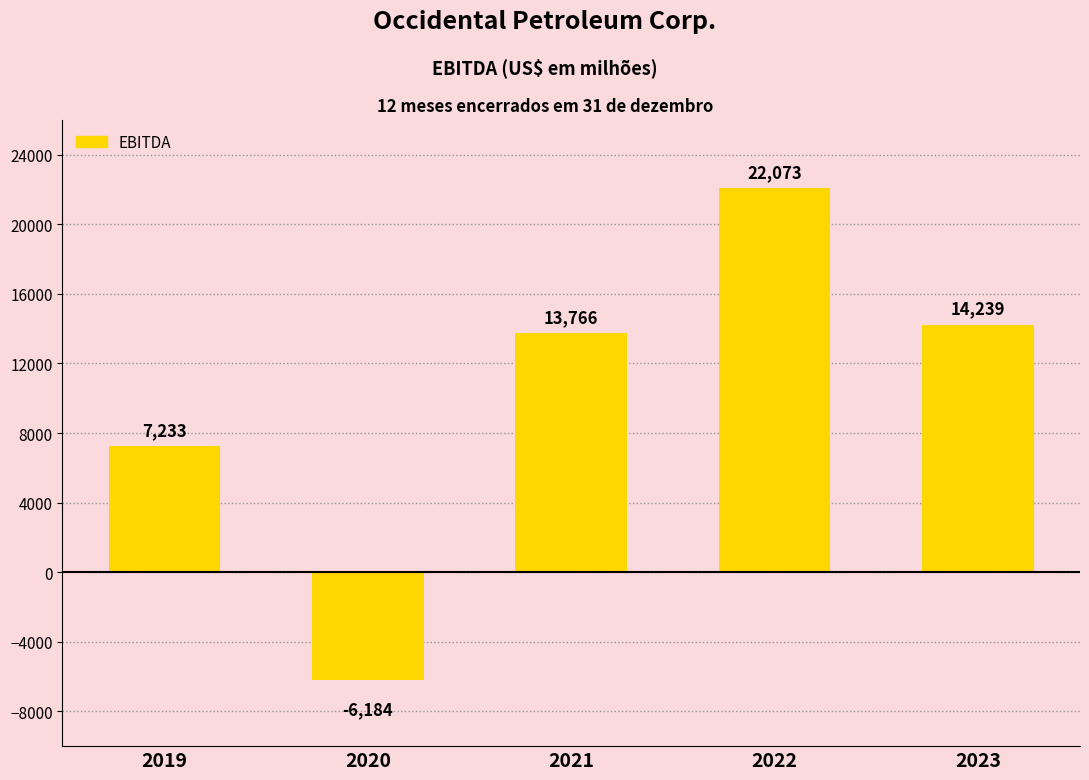

What is the difference between the values at 2020 and 2022?

28257